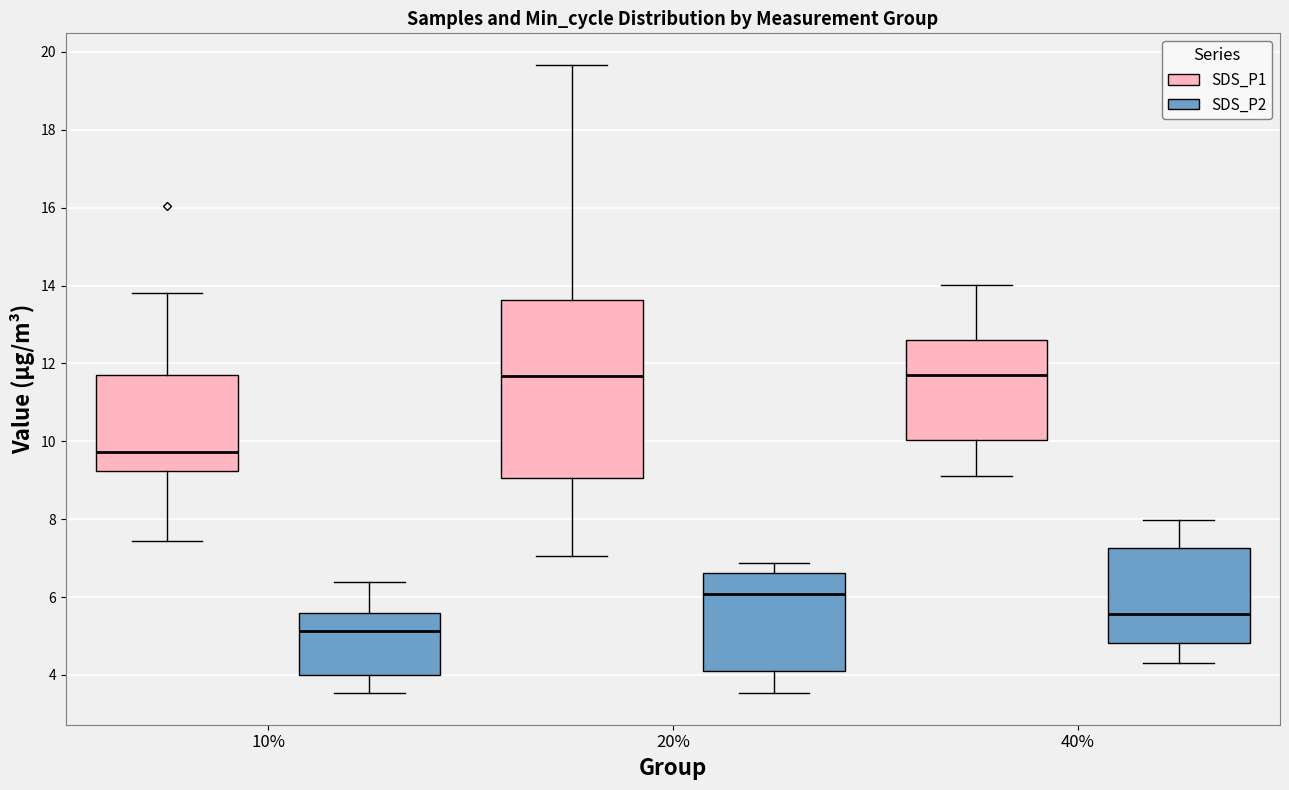

Reading left to right, read every box against the y-axis: the position of its median line, the range the box covers, and the ends of its whiskers. The values are not printed on the chart, so give them approximately, as read against the axis.

10% (SDS_P1): median 9.8, box 9.2 to 11.8, whiskers 7.4 to 13.8
10% (SDS_P2): median 5.2, box 4.0 to 5.6, whiskers 3.6 to 6.4
20% (SDS_P1): median 11.6, box 9.0 to 13.6, whiskers 7.0 to 19.6
20% (SDS_P2): median 6.0, box 4.2 to 6.6, whiskers 3.6 to 6.8
40% (SDS_P1): median 11.8, box 10.0 to 12.6, whiskers 9.2 to 14.0
40% (SDS_P2): median 5.6, box 4.8 to 7.2, whiskers 4.4 to 8.0